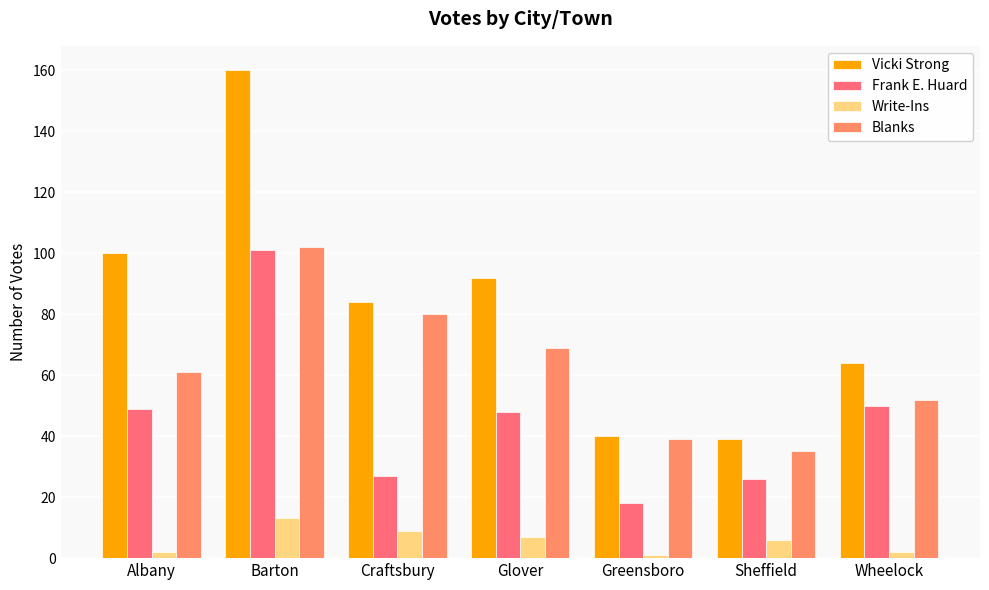

Does the chart contain stacked bars?

No